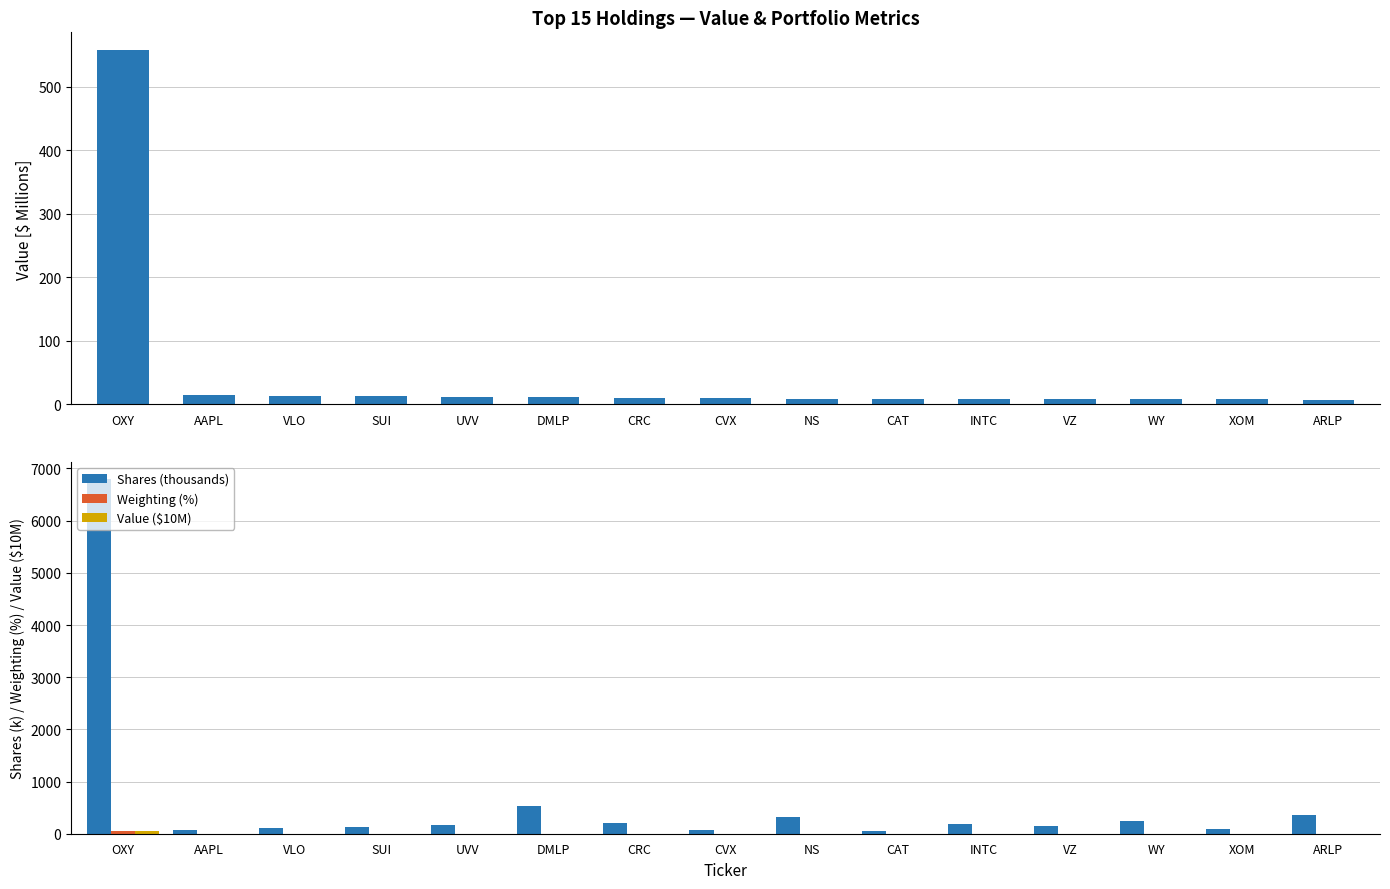

At how many categories does at least one series exceed 6202?

1